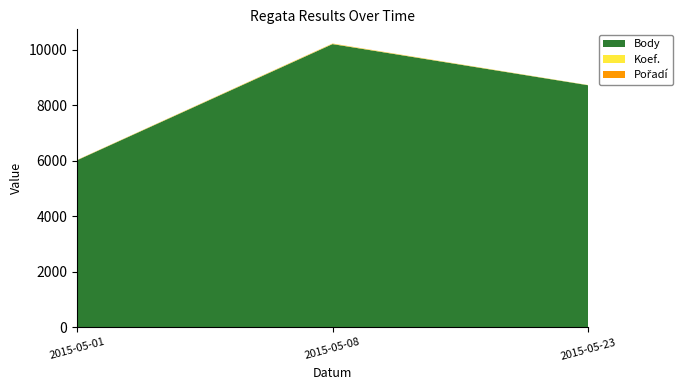

Reading left to right, list all the values displayed in this chart.

Body: 6025	10213	8730
Koef.: 7	12	7
Pořadí: 4	8	1